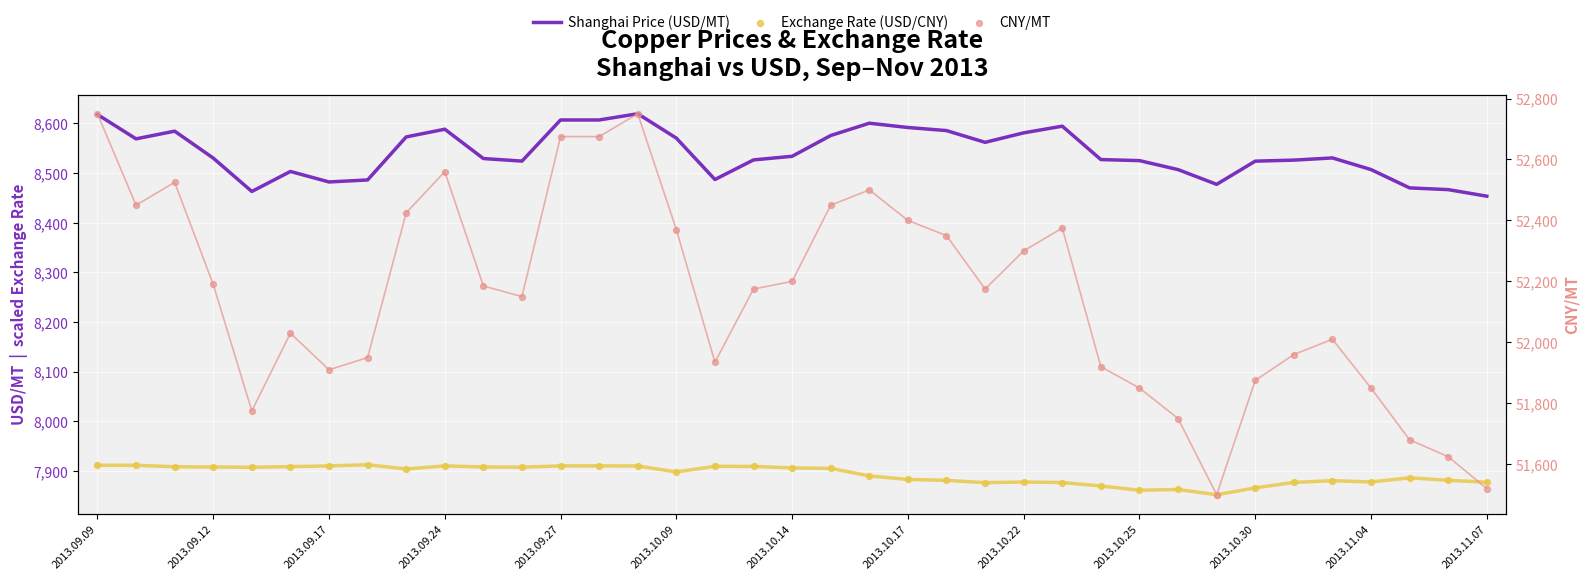

Which series contains the highest Y value?

CNY/MT